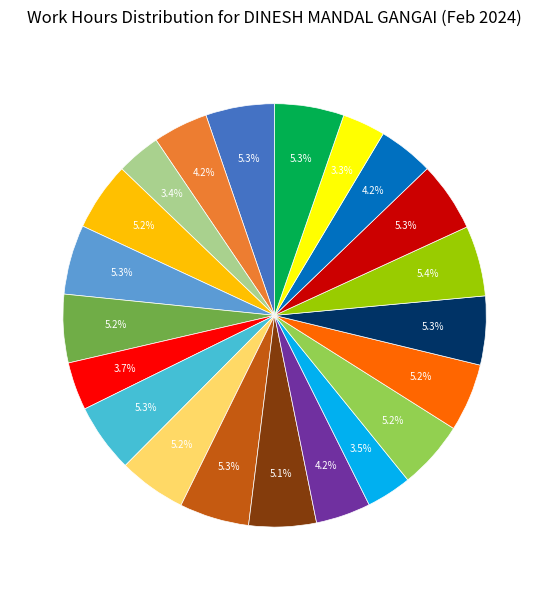

Is there any slice that represents more than half of the pie?

No